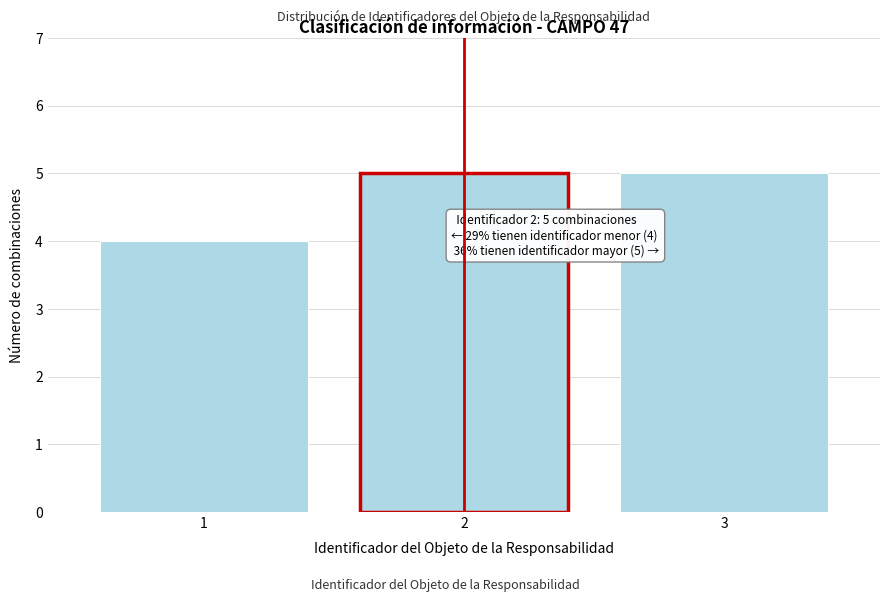

Reading right to left, extract all data points from this chart.

5	5	4